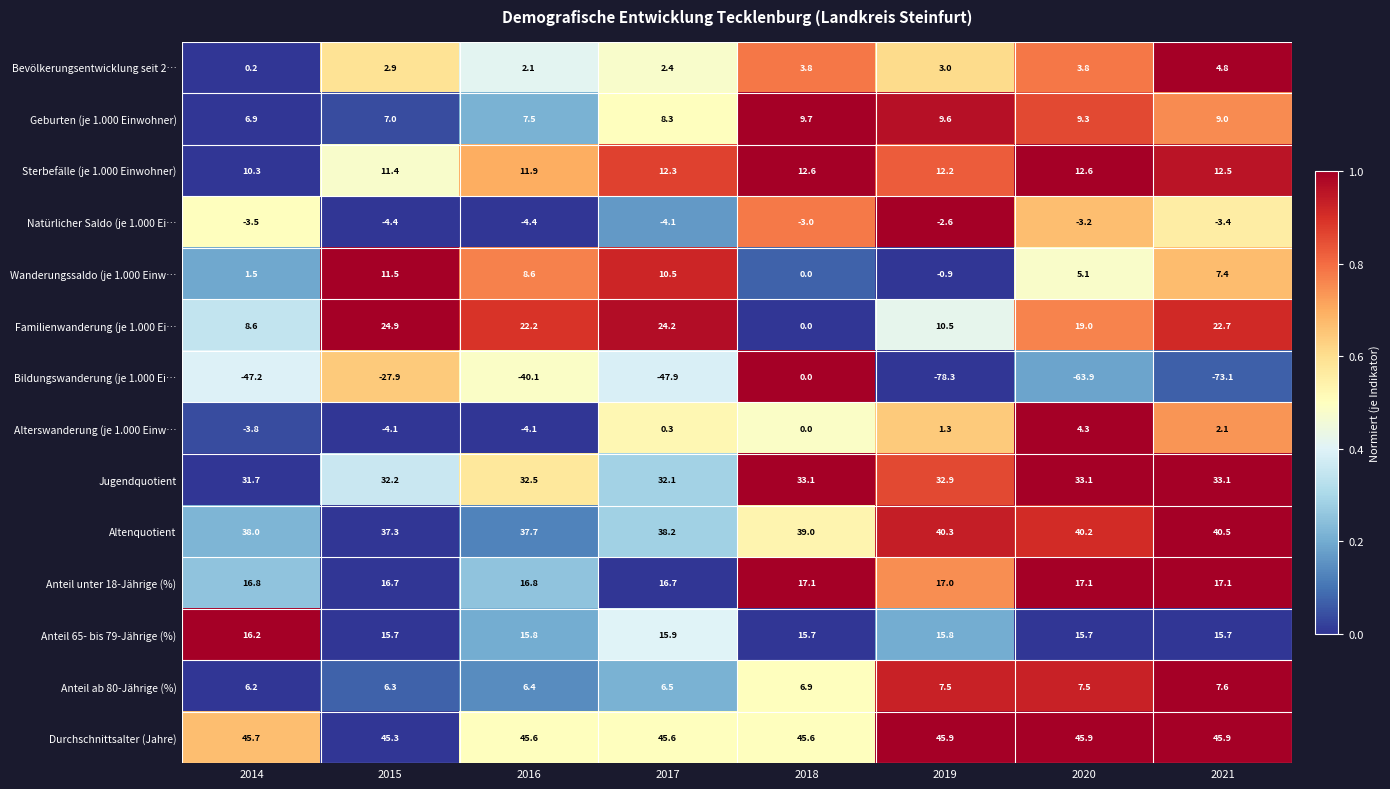

Between 2017 and 2018, which series saw the biggest shift?

Bildungswanderung (je 1.000 Ei…